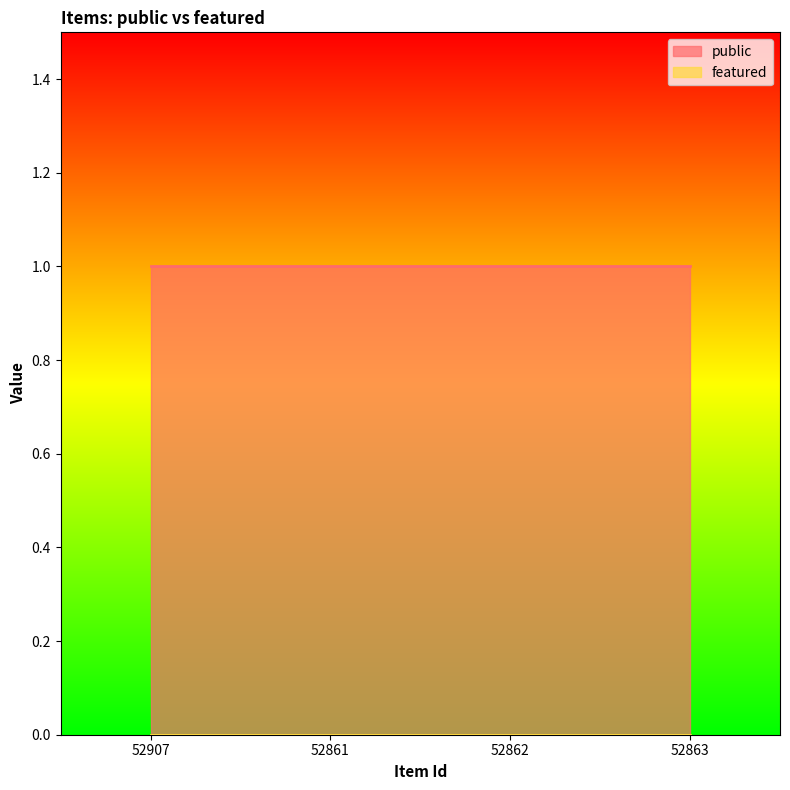

List the series in order of their overall mean, lowest first.

featured, public